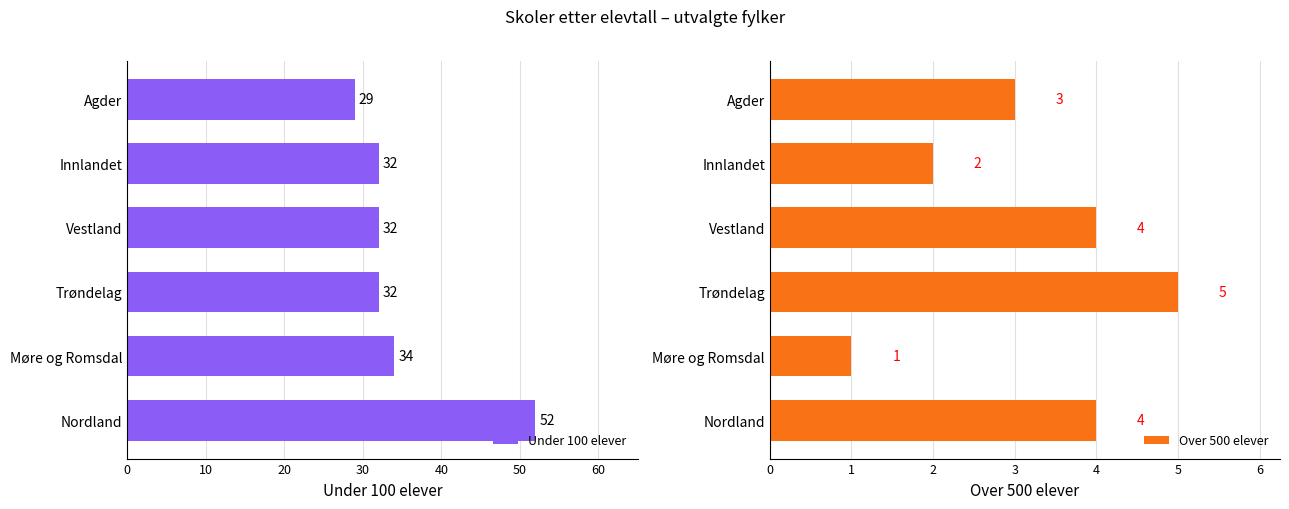

How many bars are there in total?

12